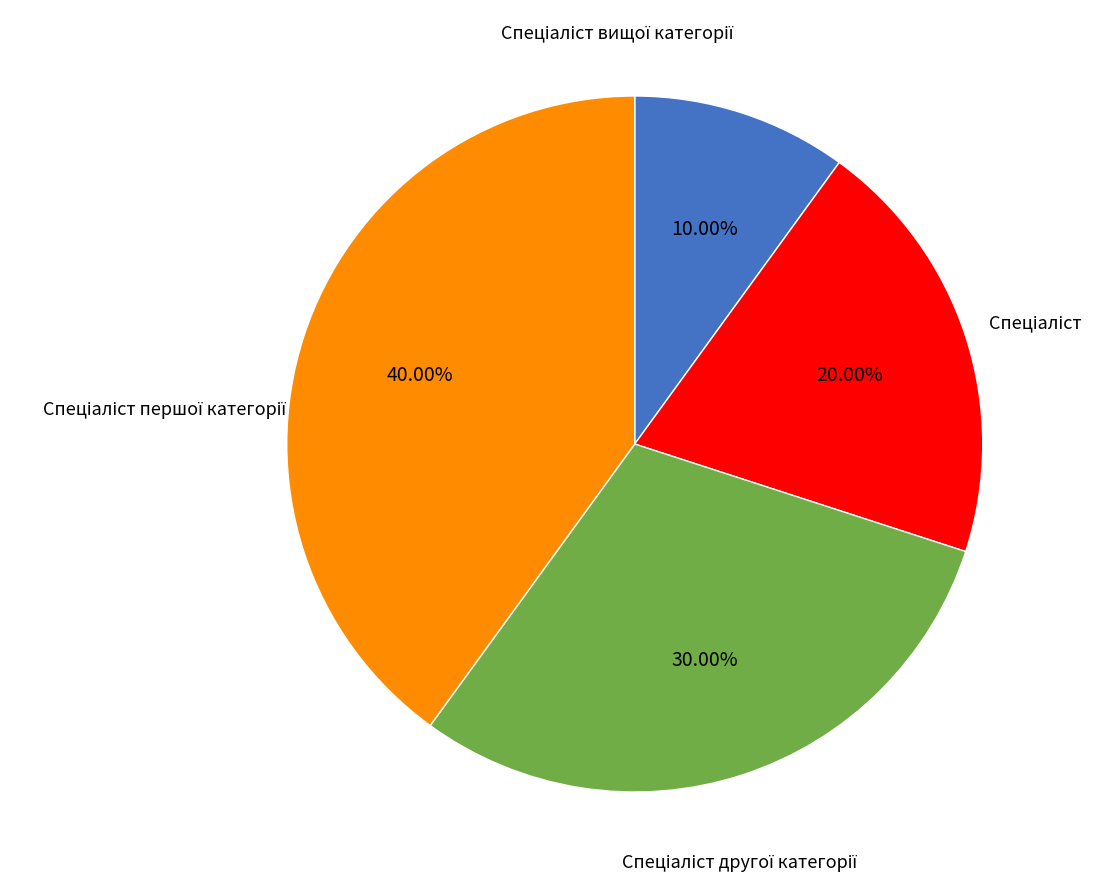

Is there any slice that represents more than half of the pie?

No